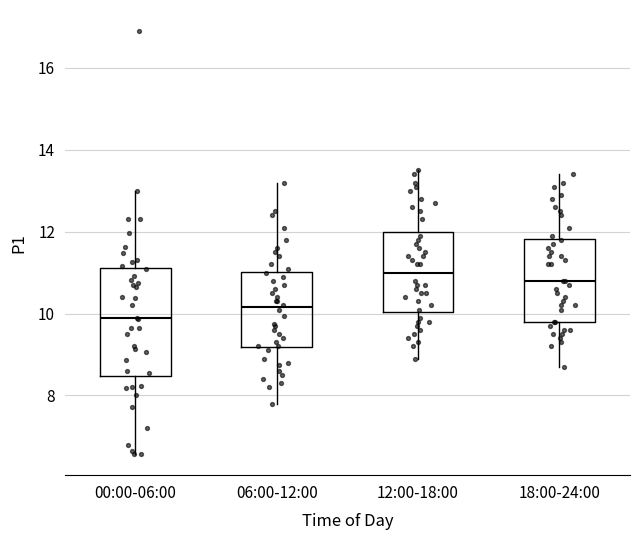

Reading left to right, read every box against the y-axis: the position of its median line, the range the box covers, and the ends of its whiskers. The values are not printed on the chart, so give them approximately, as read against the axis.

00:00-06:00: median 9.8, box 8.4 to 11.2, whiskers 6.6 to 13.0
06:00-12:00: median 10.2, box 9.2 to 11.0, whiskers 7.8 to 13.2
12:00-18:00: median 11.0, box 10.0 to 12.0, whiskers 9.0 to 13.6
18:00-24:00: median 10.8, box 9.8 to 11.8, whiskers 8.8 to 13.4